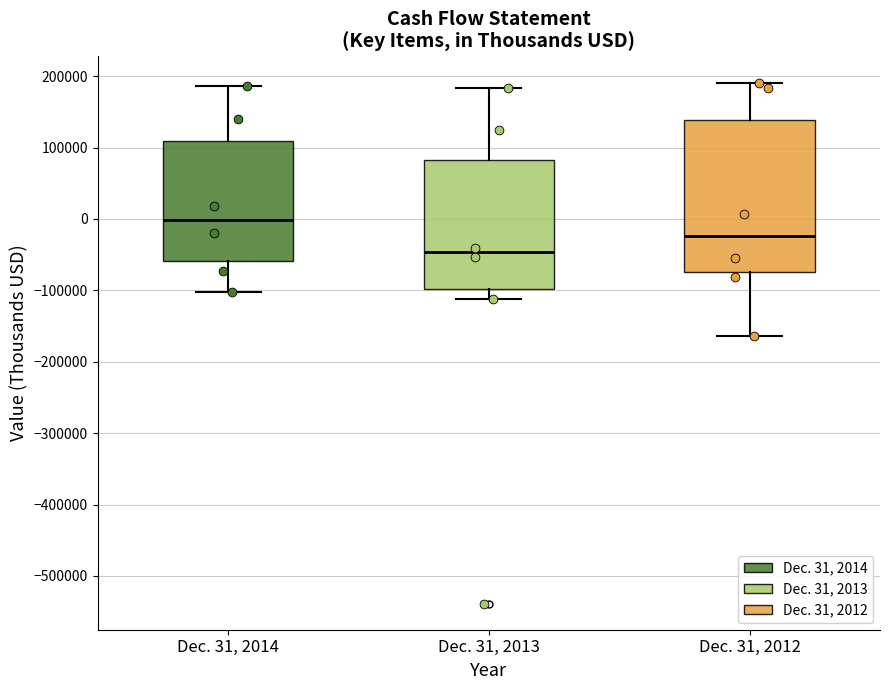

Reading left to right, read every box against the y-axis: the position of its median line, the range the box covers, and the ends of its whiskers. The values are not printed on the chart, so give them approximately, as read against the axis.

Dec. 31, 2014: median 0, box -60000 to 110000, whiskers -100000 to 190000
Dec. 31, 2013: median -50000, box -100000 to 80000, whiskers -110000 to 180000
Dec. 31, 2012: median -20000, box -70000 to 140000, whiskers -160000 to 190000